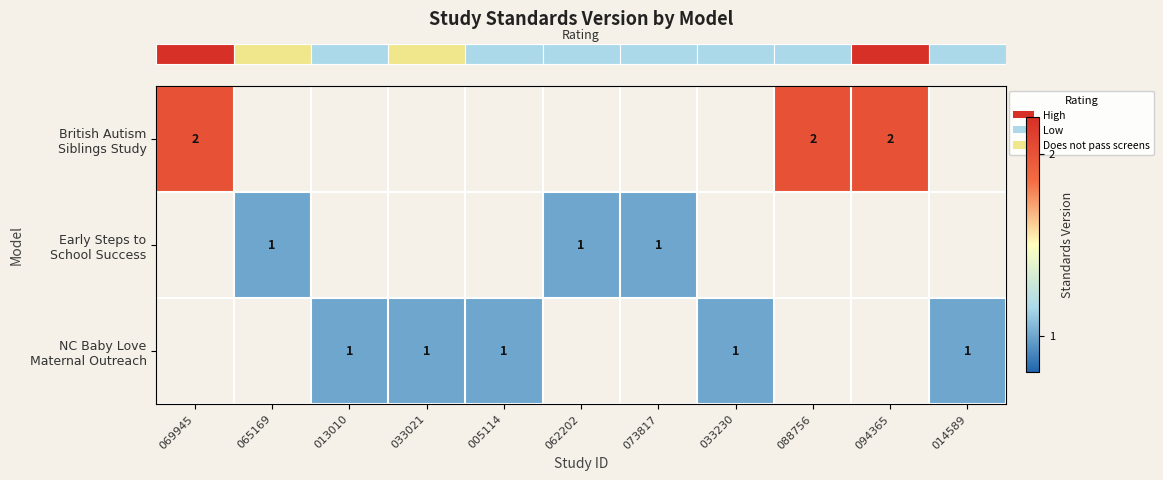

The value of row_2 at 033230 is 0.2. True or false?

False